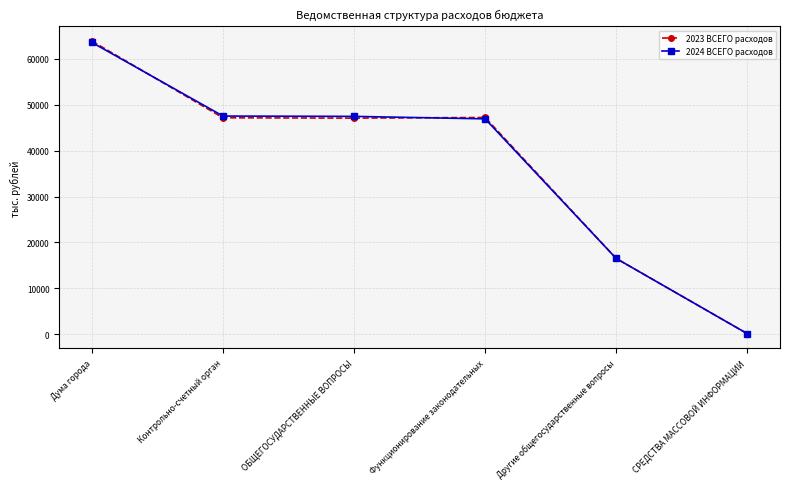

What are all the series names shown in the legend?

2023 ВСЕГО расходов, 2024 ВСЕГО расходов